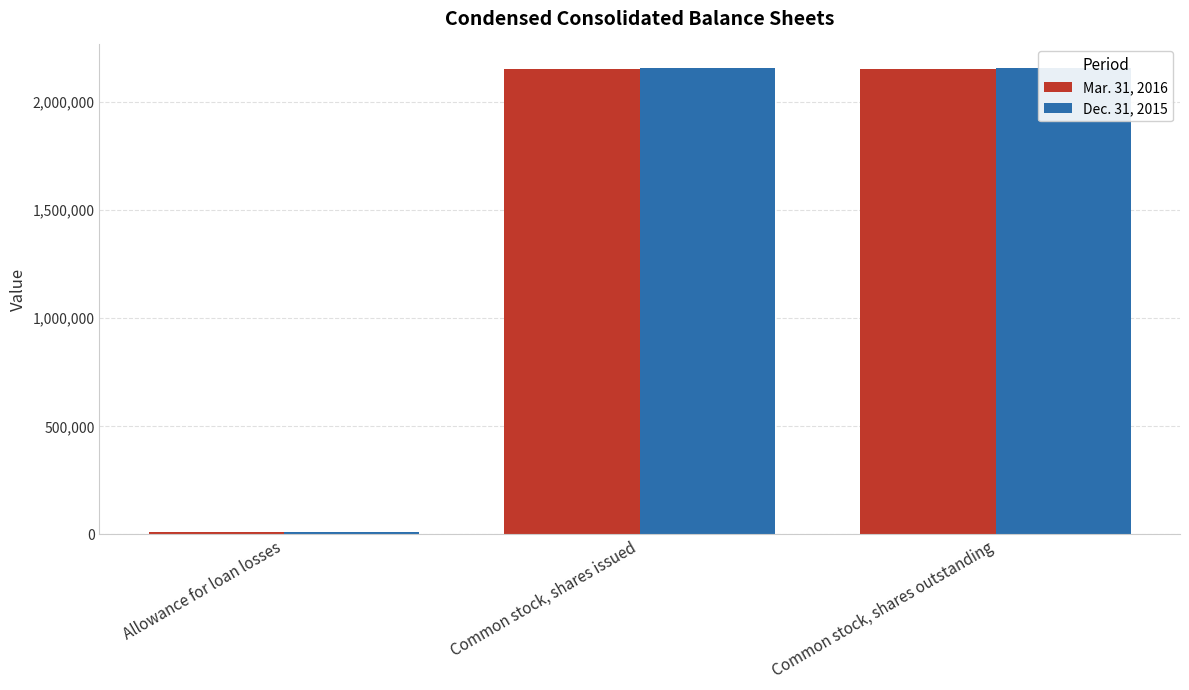

What position from the left is Common stock, shares outstanding?

3